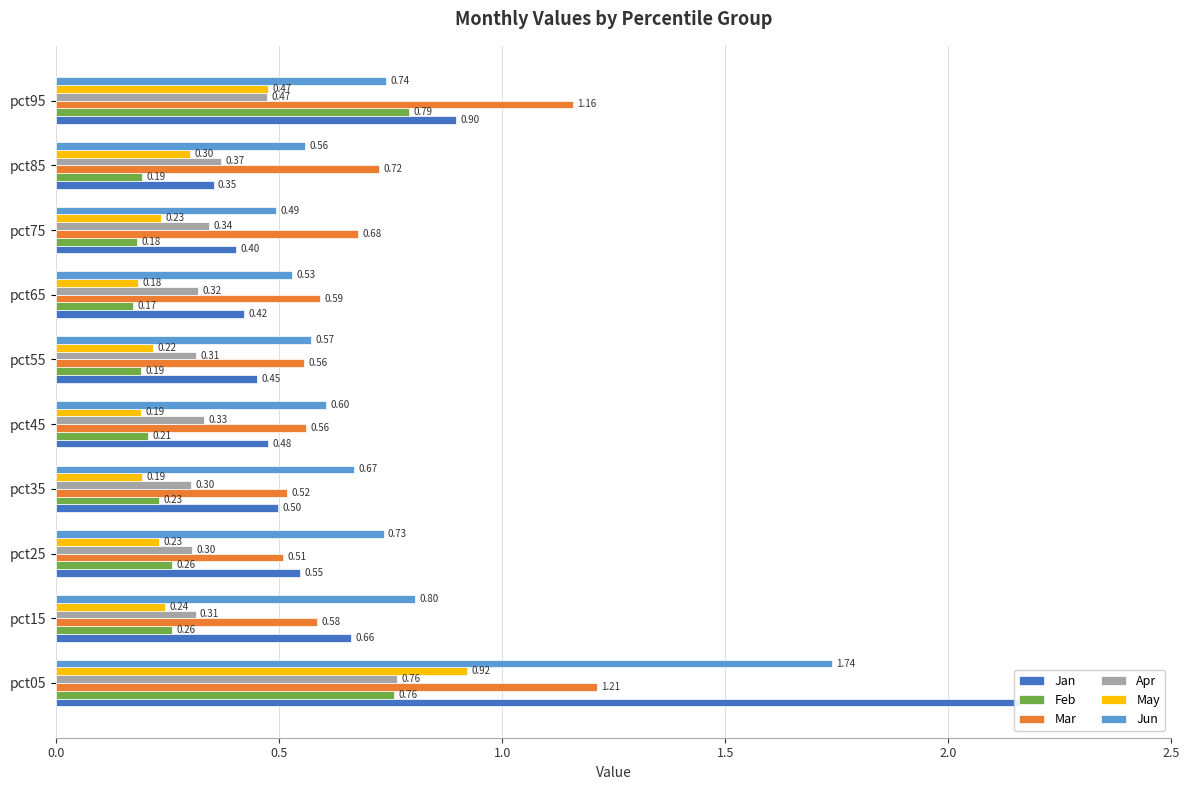

What is the label of the 4th bar from the right?

6